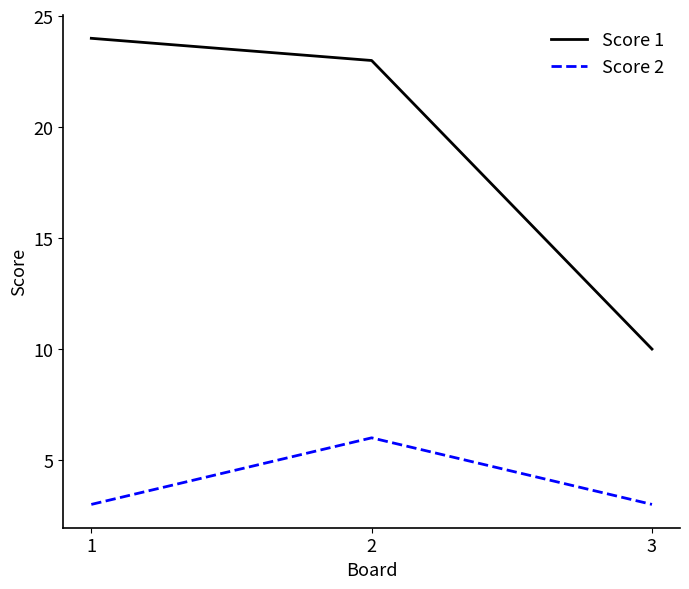

Reading left to right, extract all data points from this chart.

Score 1: 24	23	10
Score 2: 3	6	3